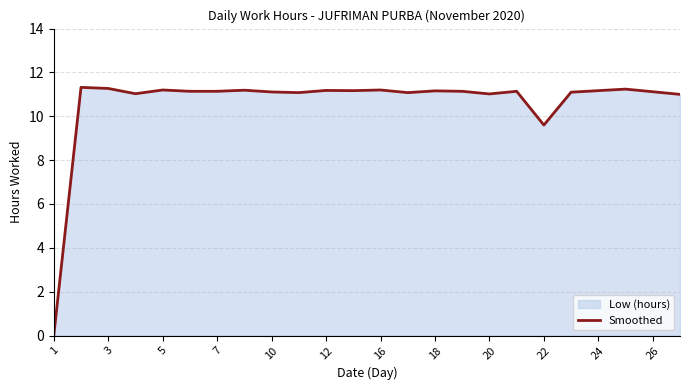

How many values exceed 11?

21